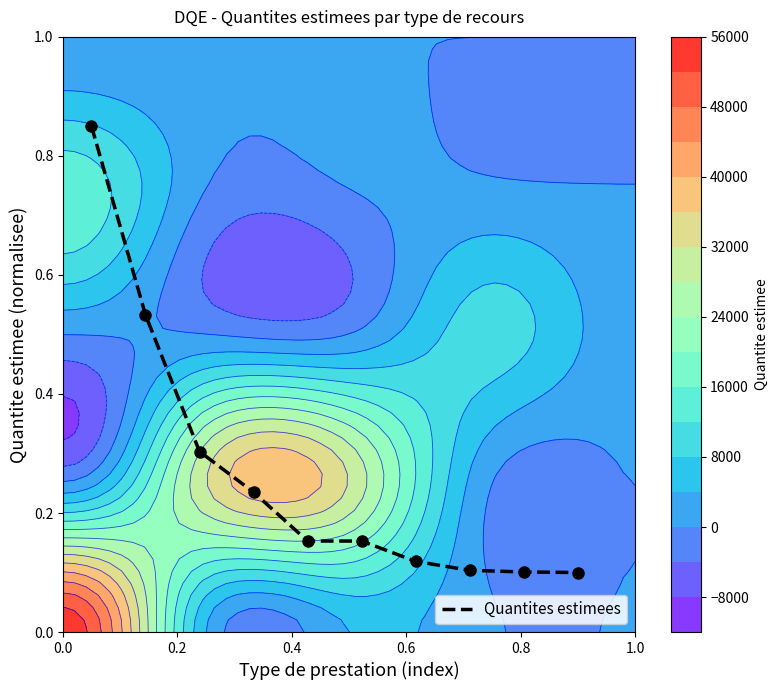

Count the number of data series in this chart.

1